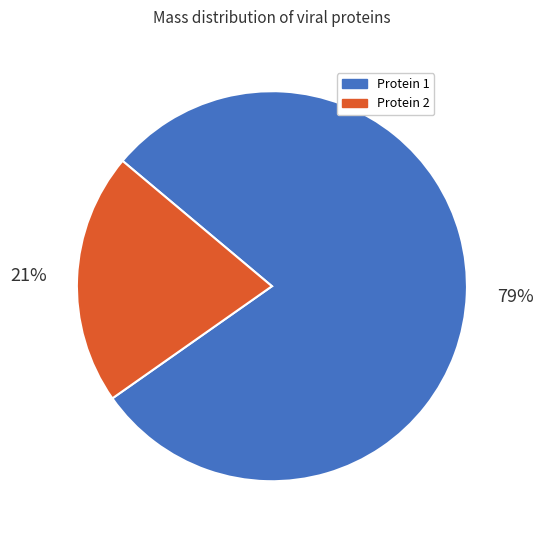

Between Protein 2 and Protein 1, which is larger?

Protein 1